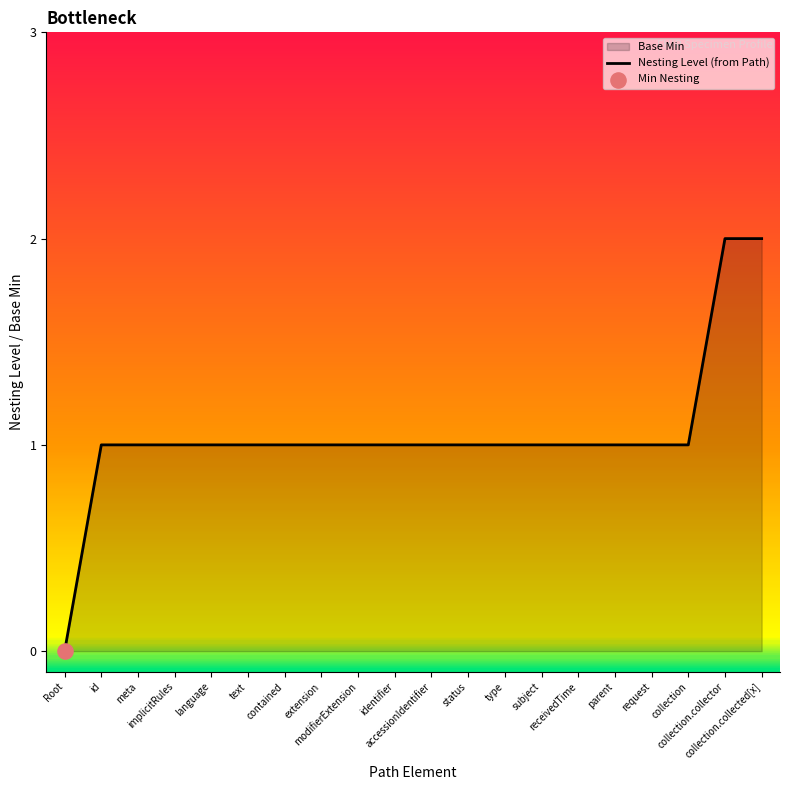

Which has a higher value, type or status?

type